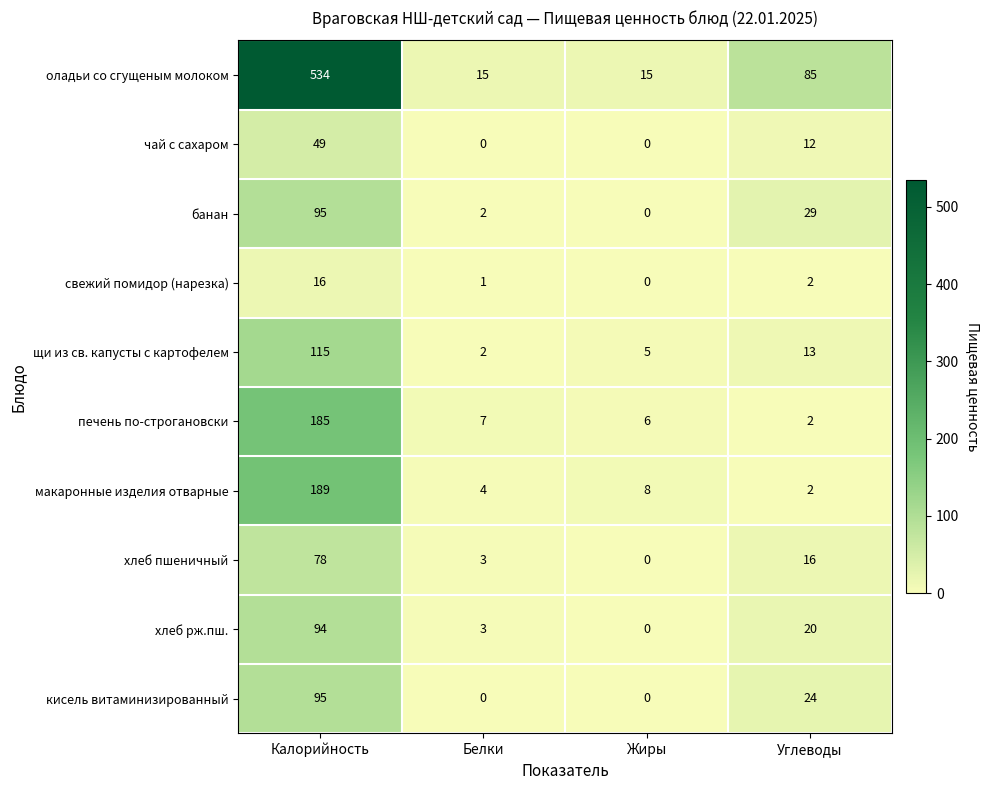

List the labels in order of хлеб рж.пш. value, smallest first.

Жиры, Белки, Углеводы, Калорийность